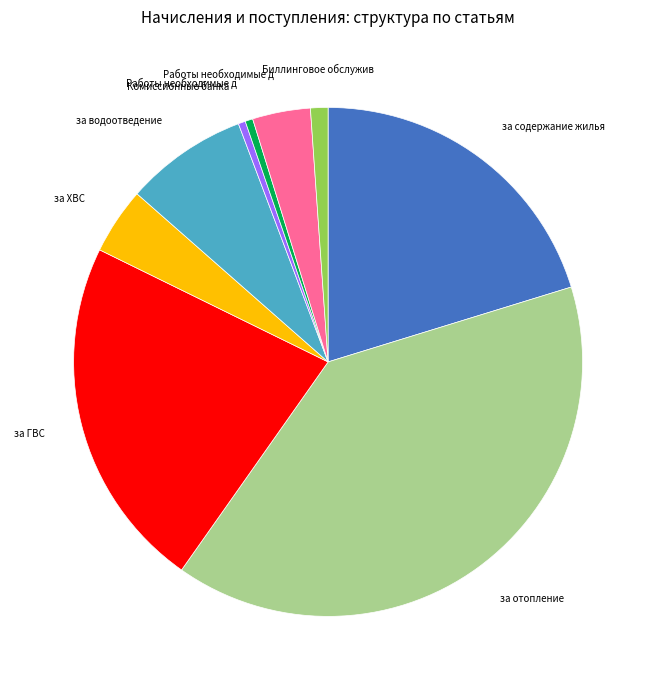

Does any single category account for the majority?

No